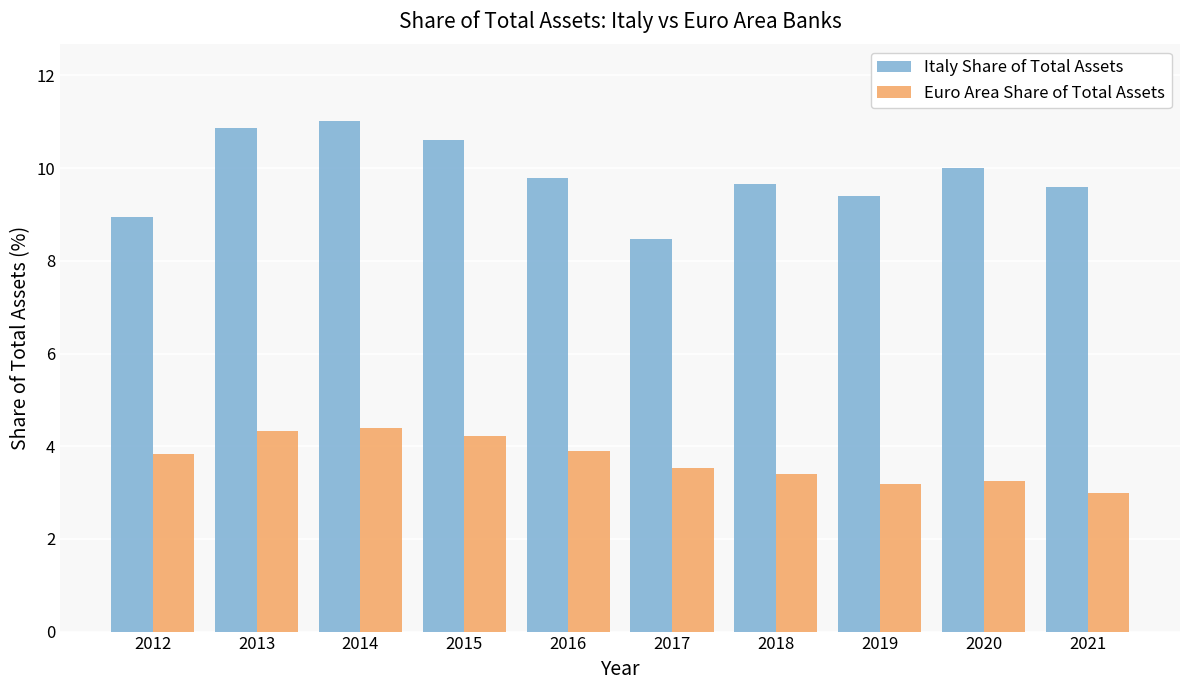

Is it true that Italy Share of Total Assets equals 8.5 at 2017?

True